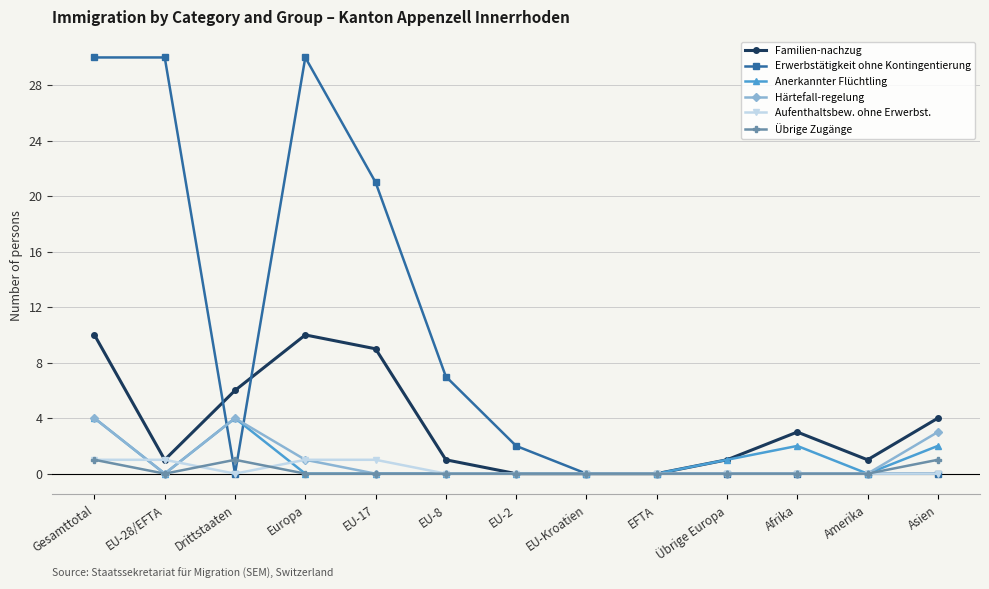

Is the value of Härtefall-regelung at Gesamttotal greater than the value of Übrige Zugänge at EU-17?

Yes